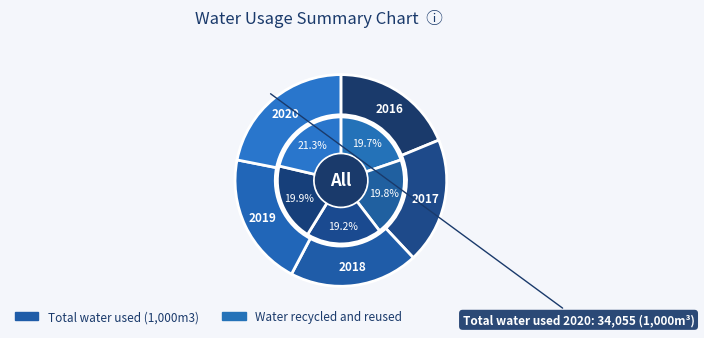

Which category has the biggest portion of the pie?

2020